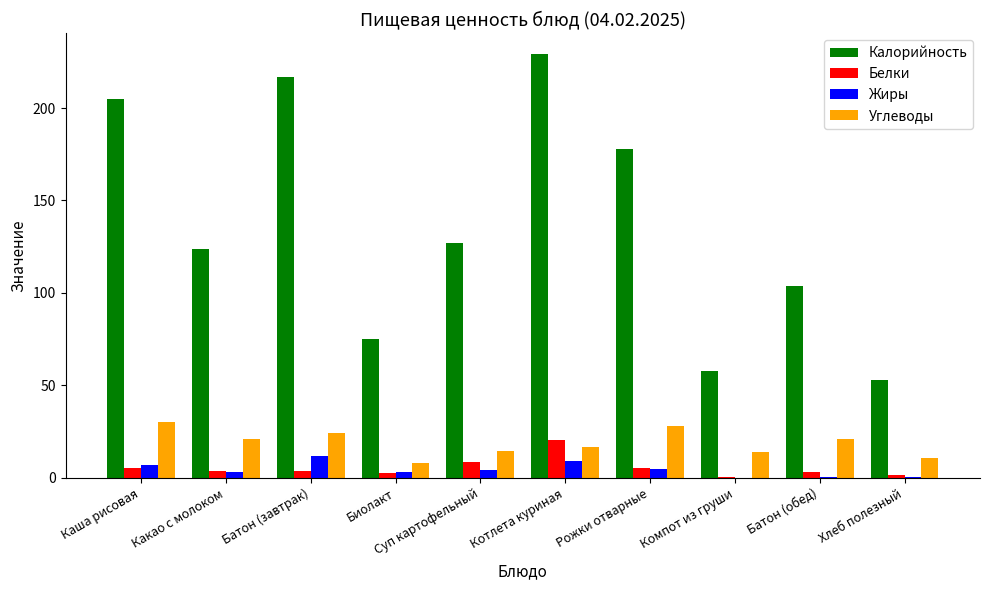

What is the average value of the Жиры series?

4.4